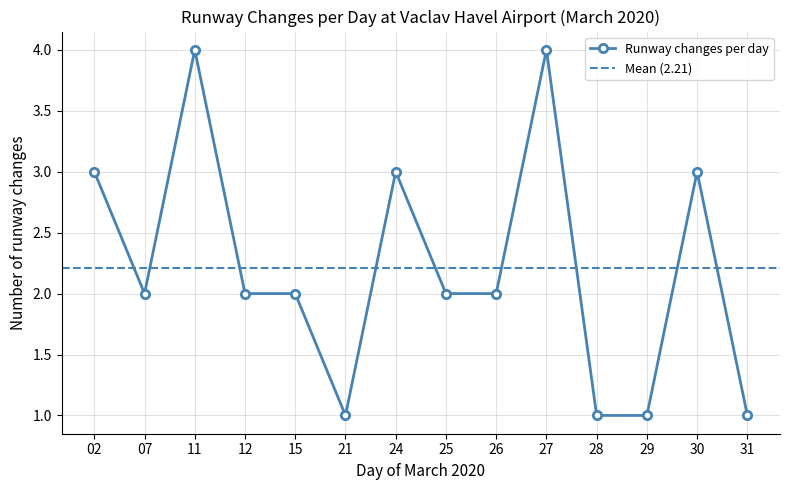

Where is the first local maximum for Runway changes per day?

11